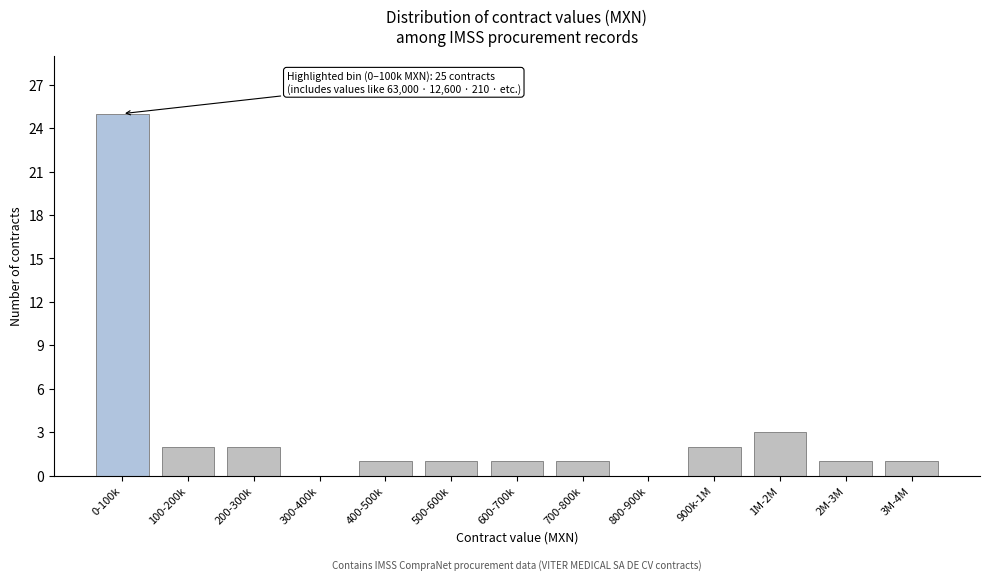

Reading right to left, extract all data points from this chart.

3M-4M=1	2M-3M=1	1M-2M=3	900k-1M=2	800-900k=0	700-800k=1	600-700k=1	500-600k=1	400-500k=1	300-400k=0	200-300k=2	100-200k=2	0-100k=25